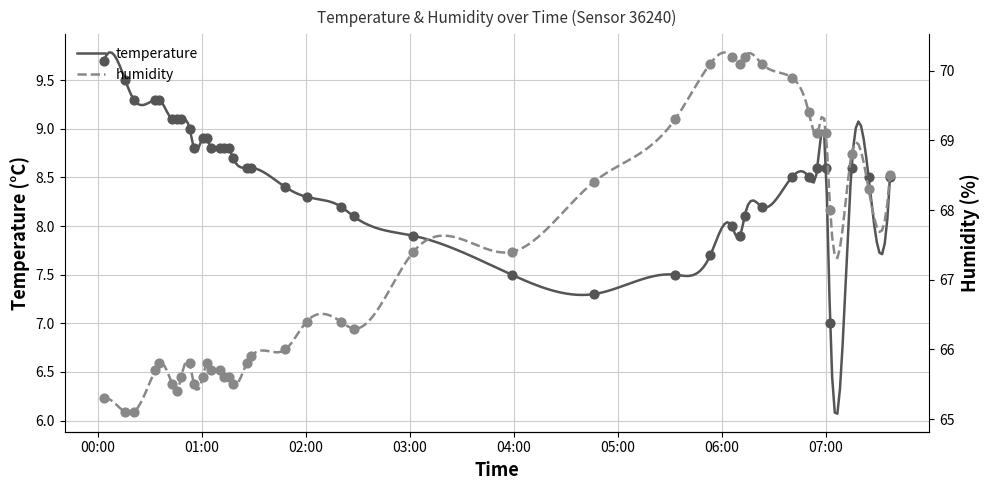

At which category is the sum across all series the highest?

2023-04-03T06:40:19